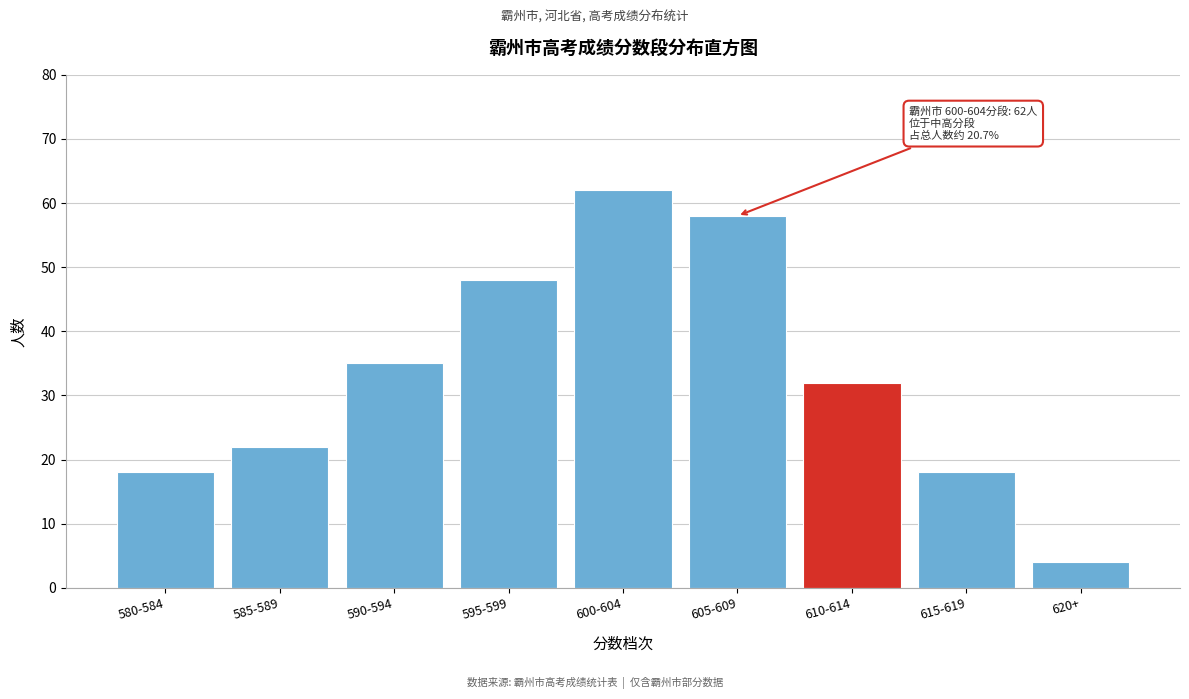

Reading right to left, extract all data points from this chart.

620+=4	615-619=18	610-614=32	605-609=58	600-604=62	595-599=48	590-594=35	585-589=22	580-584=18